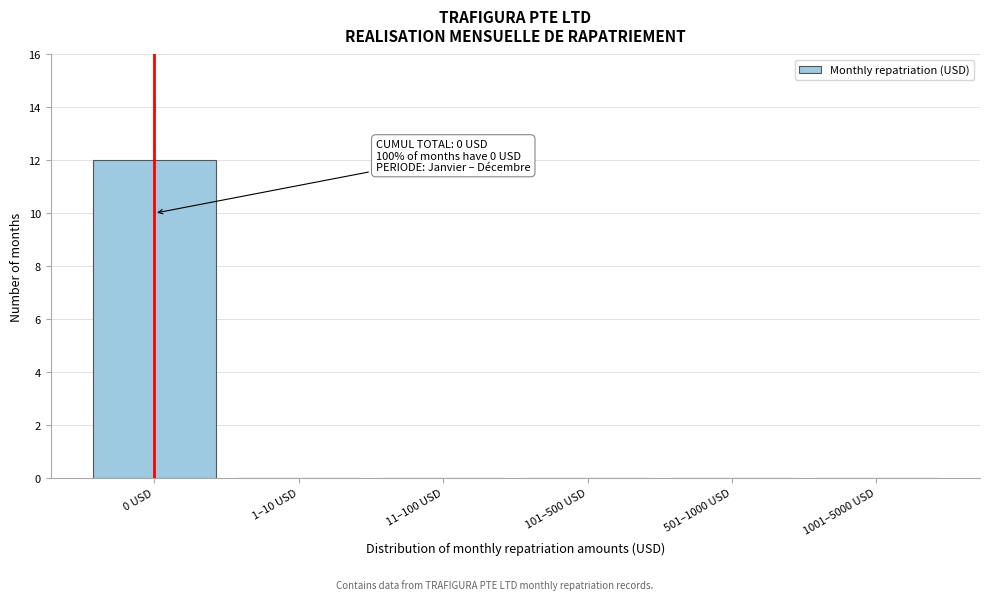

Reading right to left, what are all the values shown in this chart?

1001–5000 USD=0	501–1000 USD=0	101–500 USD=0	11–100 USD=0	1–10 USD=0	0 USD=12